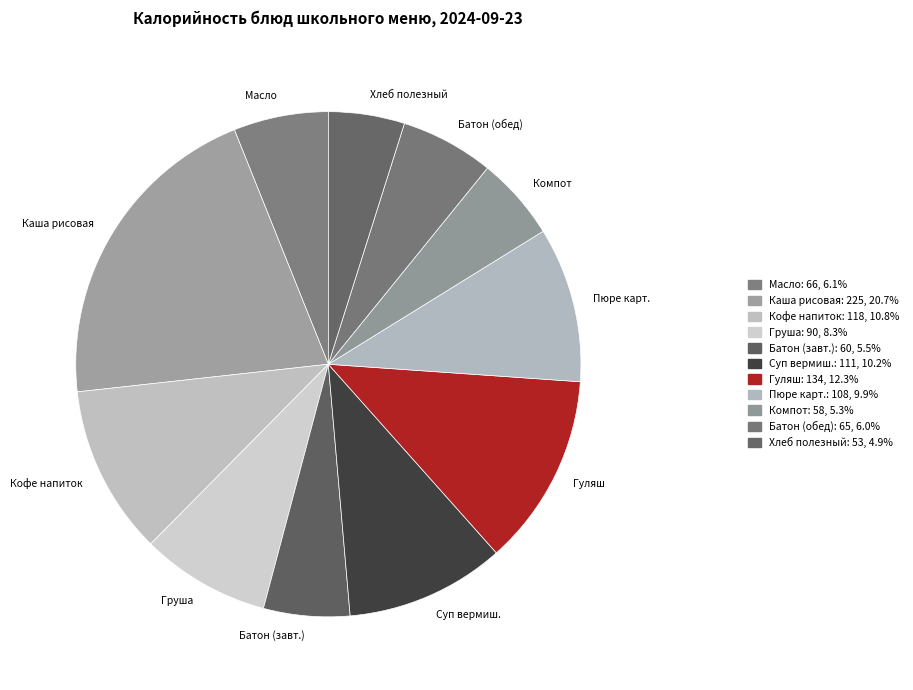

What is the smallest slice in the pie chart?

Хлеб полезный